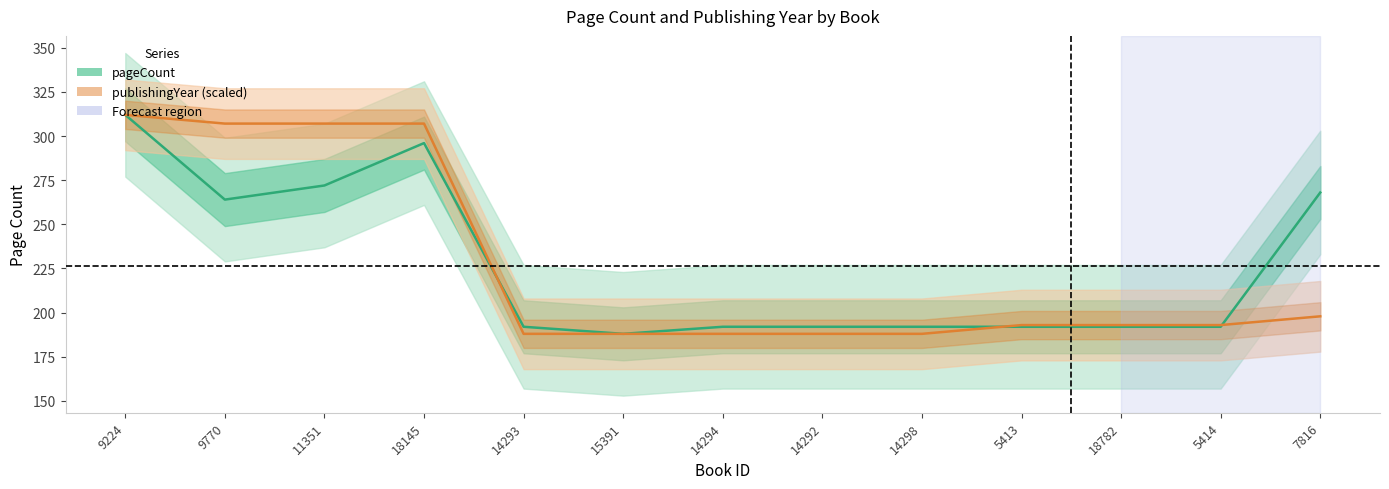

Rank the categories by pageCount value from highest to lowest.

9224, 18145, 11351, 7816, 9770, 14293, 14294, 14292, 14298, 5413, 18782, 5414, 15391